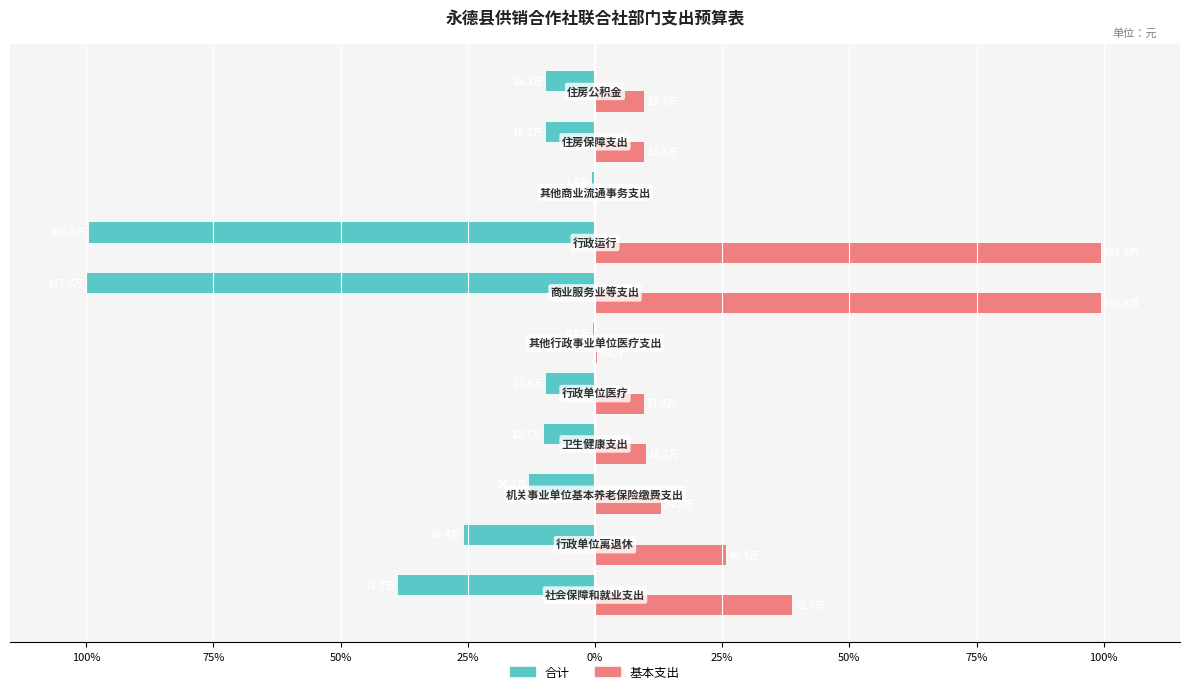

What are all the series names shown in the legend?

合计, 基本支出